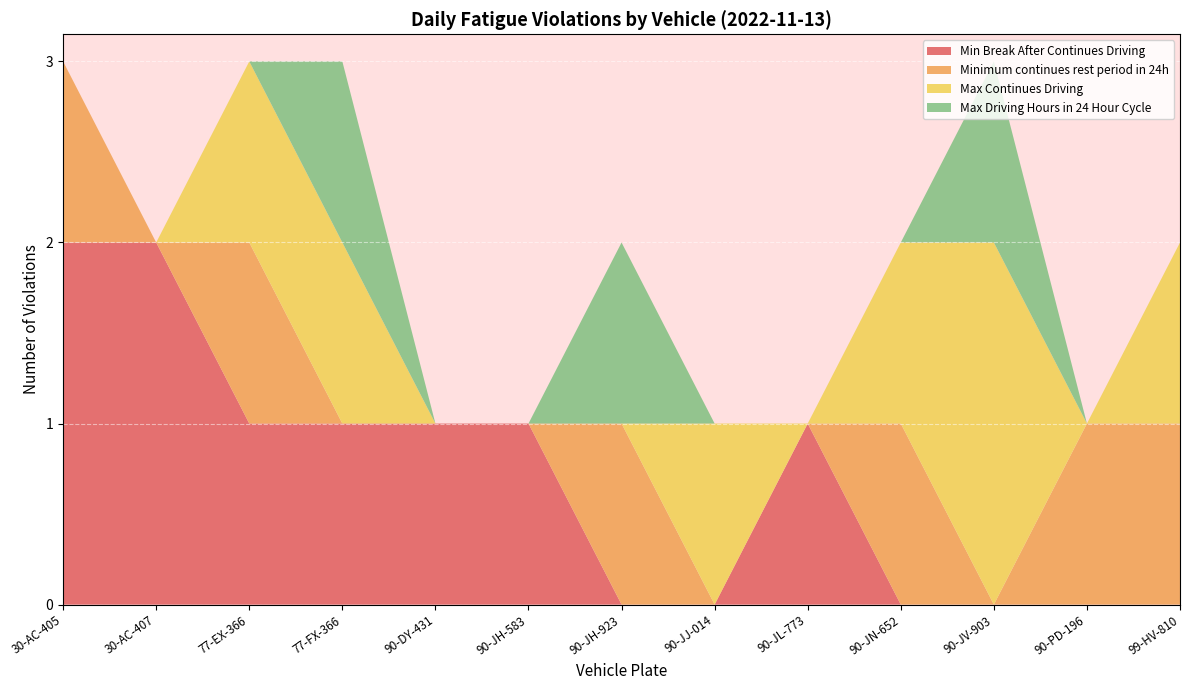

True or false: Min Break After Continues Driving has a value of 1 at 30-AC-407.

False